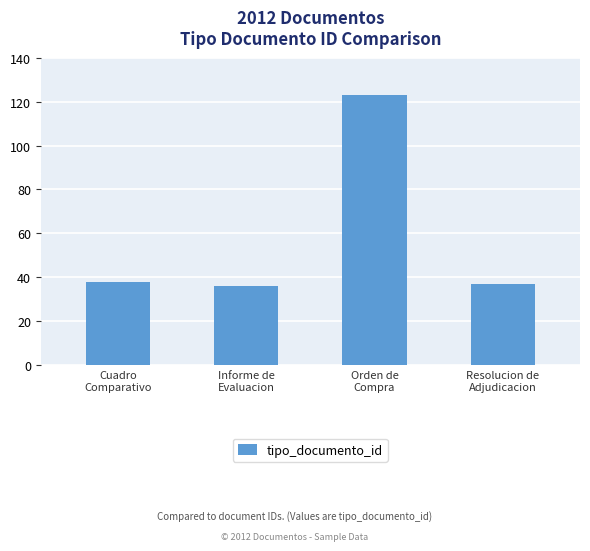

Reading left to right, what are all the values shown in this chart?

Cuadro
Comparativo=38	Informe de
Evaluacion=36	Orden de
Compra=123	Resolucion de
Adjudicacion=37